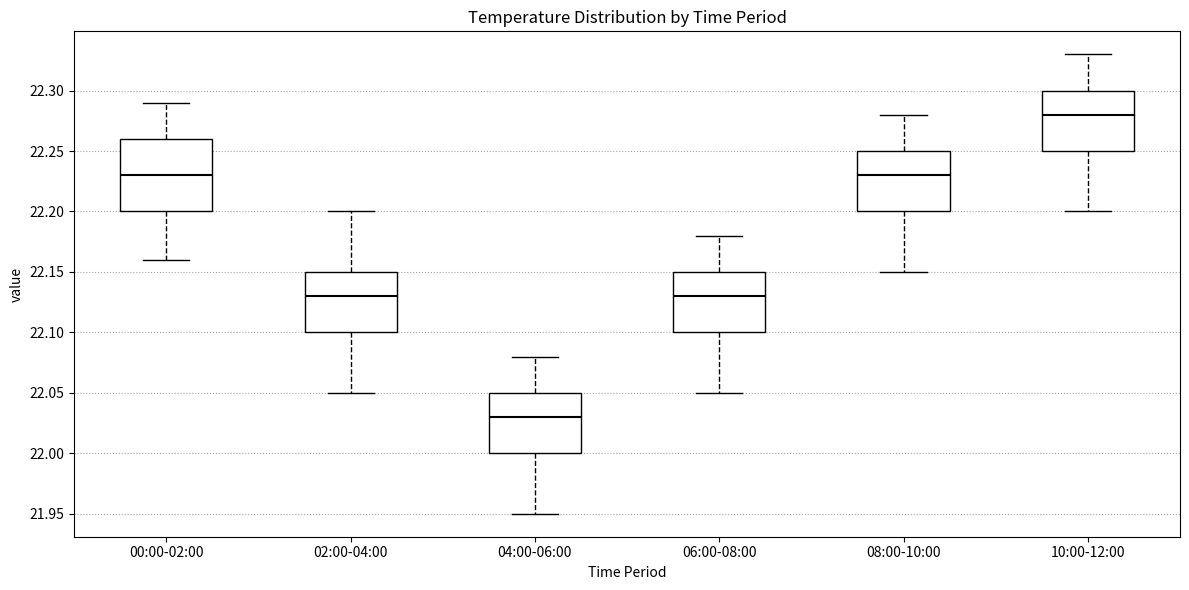

Which box's median line is the lowest?

04:00-06:00